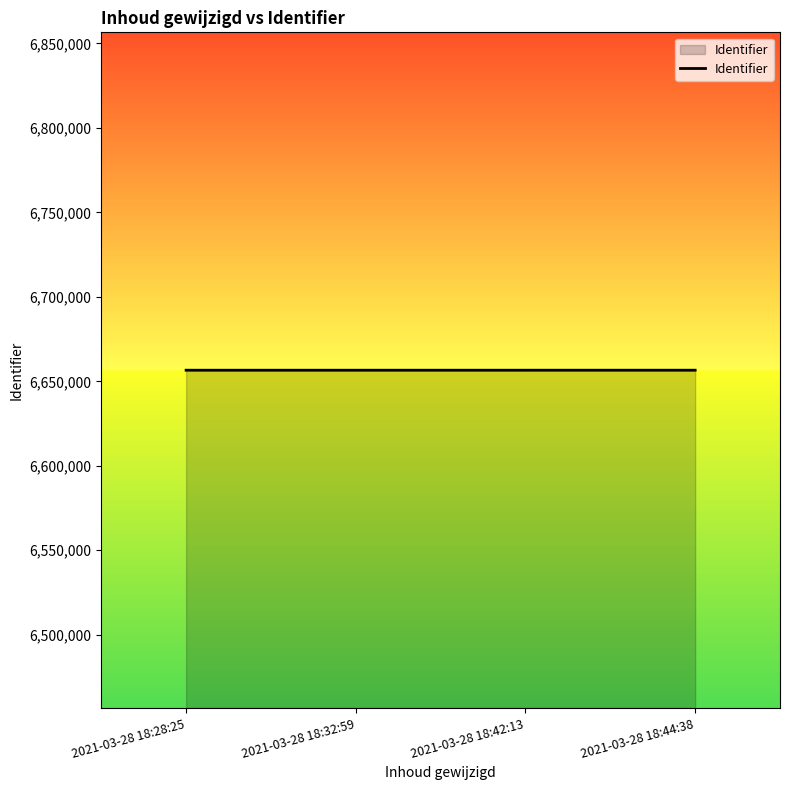

True or false: the data has more than 1 interior local peaks.

False